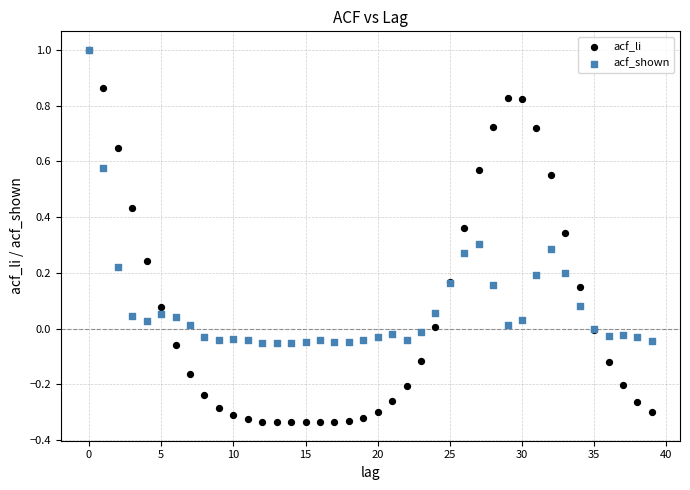

Which series has the largest Y range (max minus min)?

acf_li